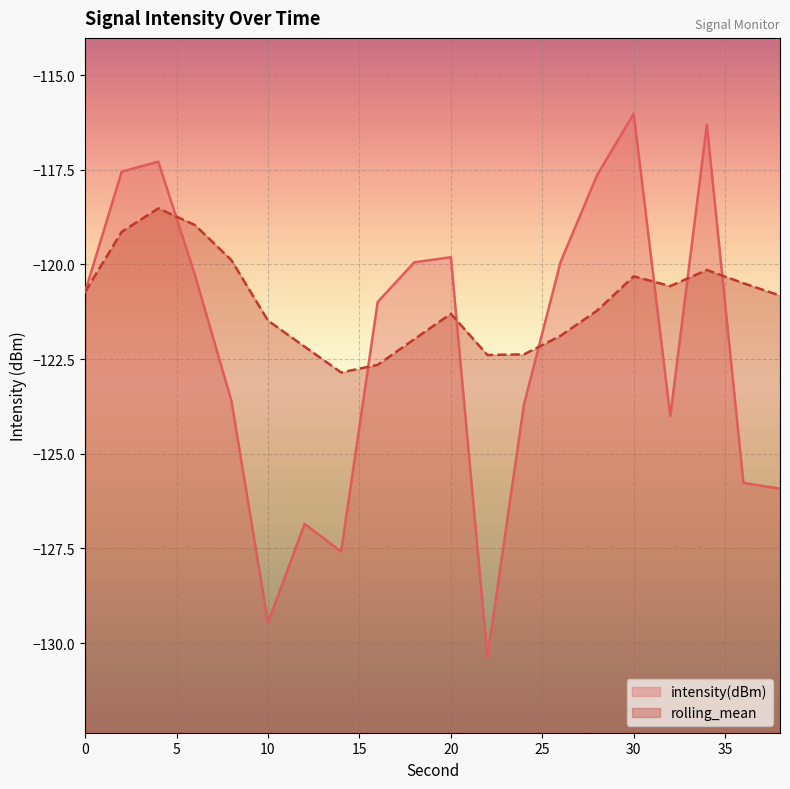

Where is the first local maximum for intensity(dBm)?

4